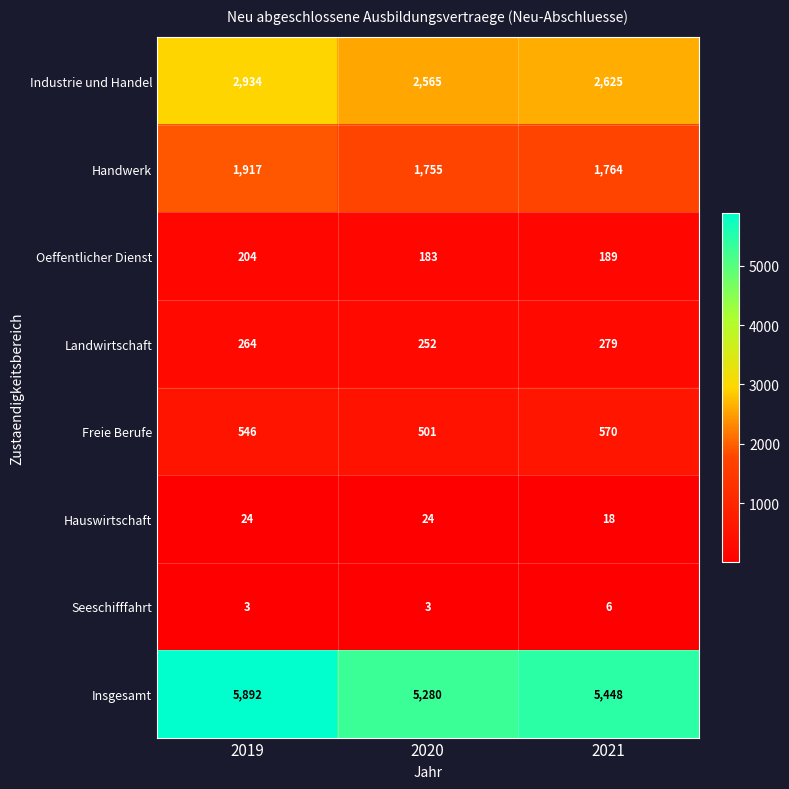

Count the Hauswirtschaft values in the range 18 to 24.

3